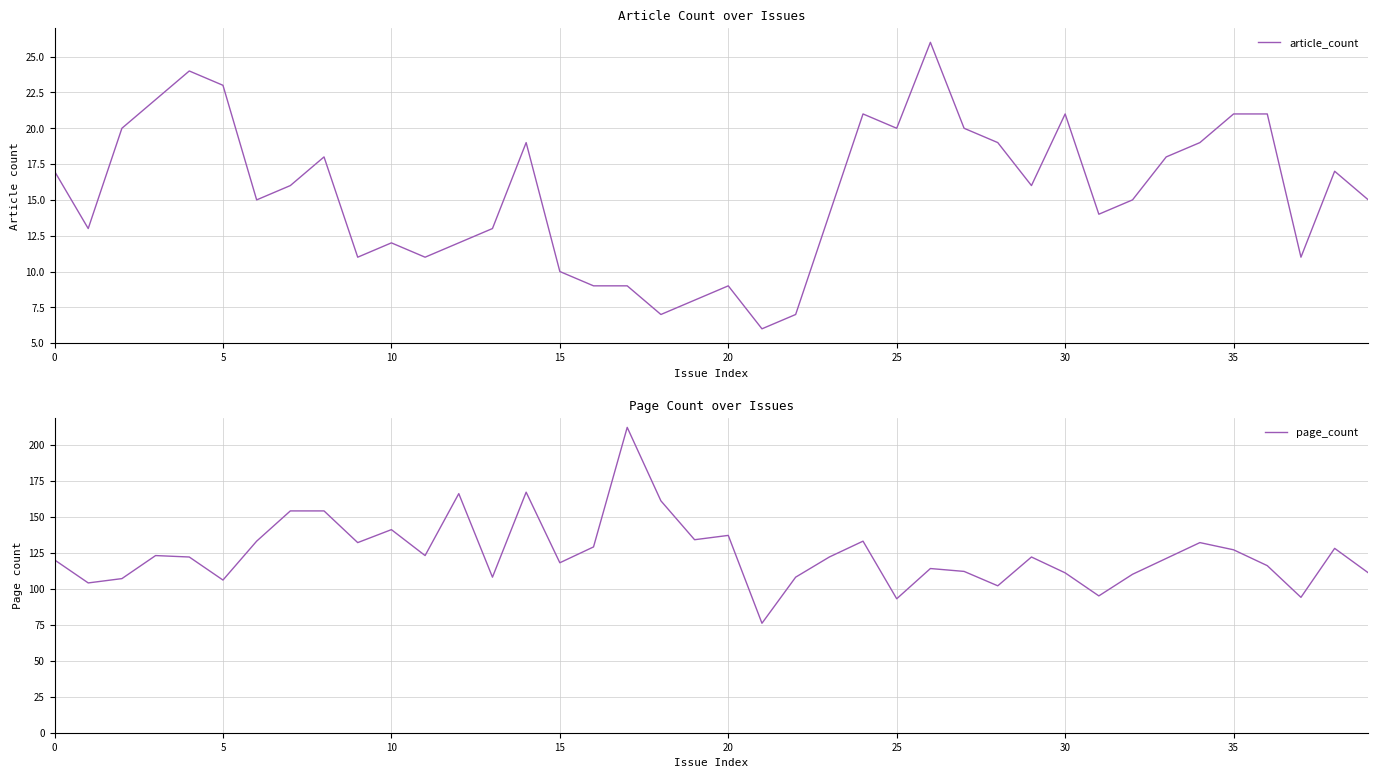

Reading right to left, extract all data points from this chart.

article_count: 15	17	11	21	21	19	18	15	14	21	16	19	20	26	20	21	14	7	6	9	8	7	9	9	10	19	13	12	11	12	11	18	16	15	23	24	22	20	13	17
page_count: 111	128	94	116	127	132	121	110	95	111	122	102	112	114	93	133	122	108	76	137	134	161	212	129	118	167	108	166	123	141	132	154	154	133	106	122	123	107	104	120